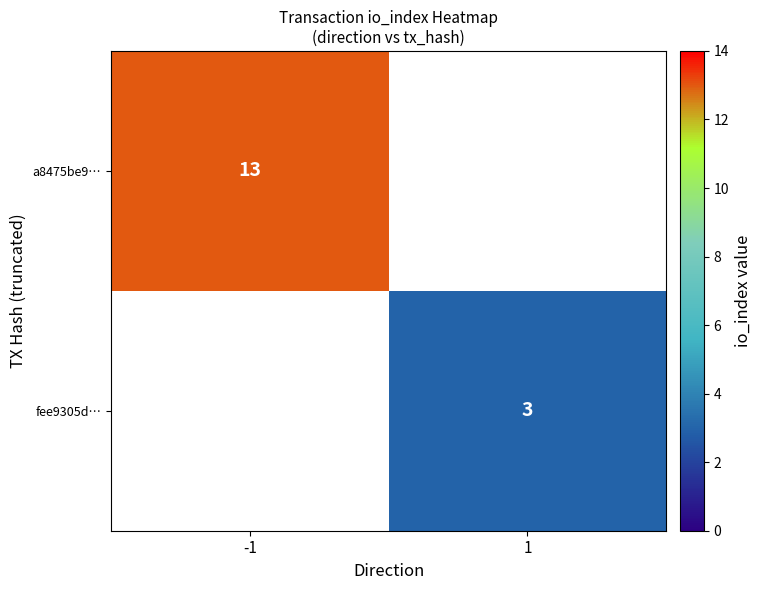

The value of fee9305d… at 1 is 4.2. True or false?

False